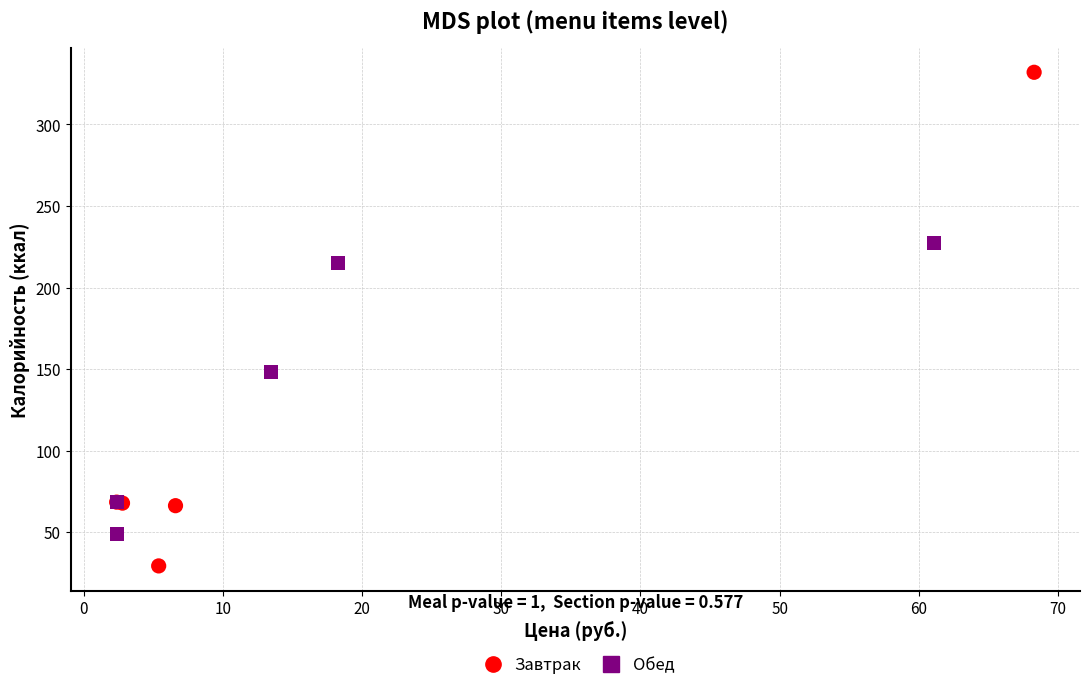

Which series contains the highest Y value?

Завтрак